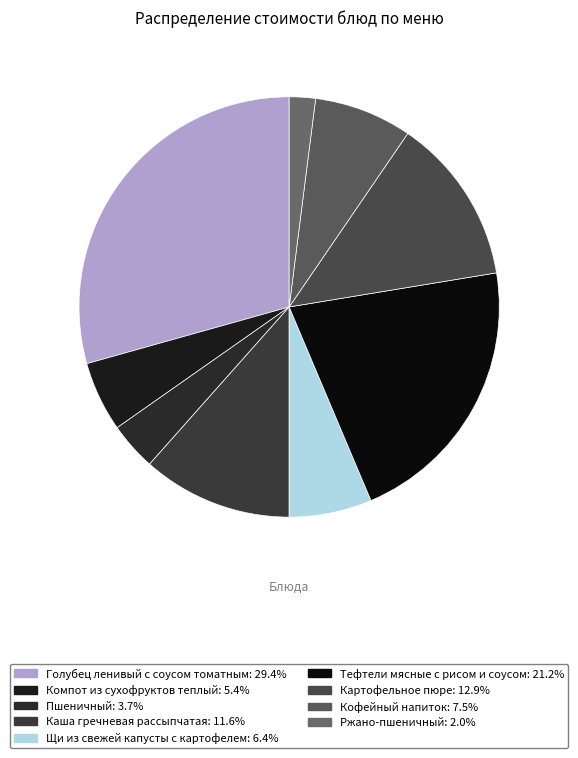

Rank the categories by value from highest to lowest.

Голубец ленивый с соусом томатным, Тефтели мясные с рисом и соусом, Картофельное пюре, Каша гречневая рассыпчатая, Кофейный напиток, Щи из свежей капусты с картофелем, Компот из сухофруктов теплый, Пшеничный, Ржано-пшеничный